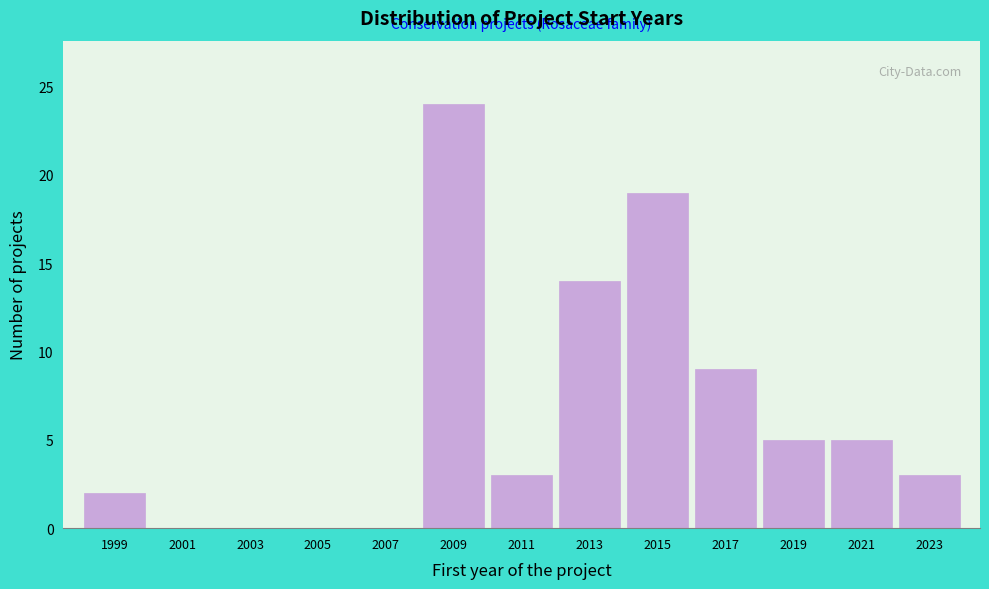

Over which range of the x-axis is the bar tallest?

2008 to 2010